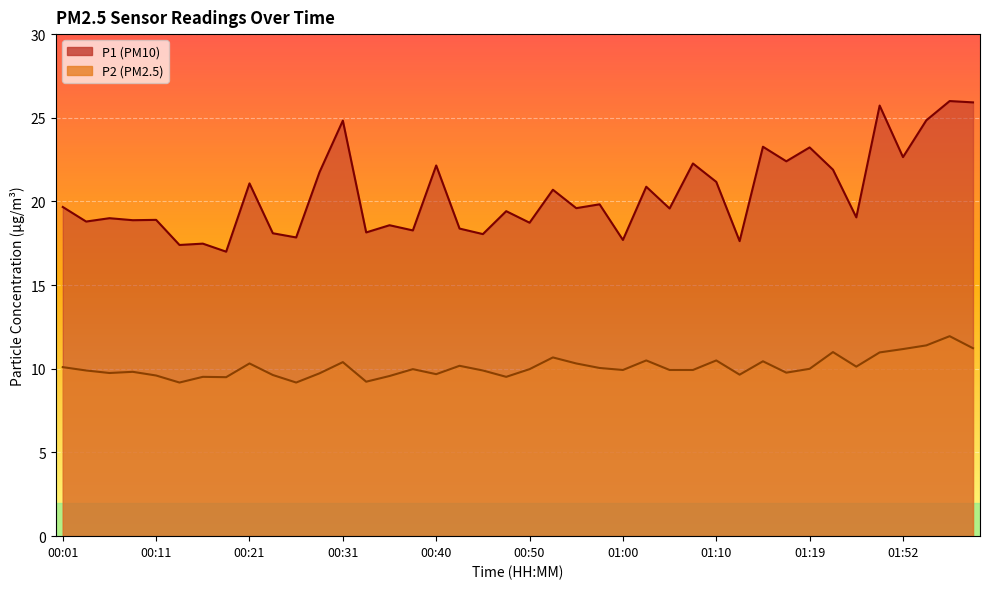

At which category does P1 reach its first local valley?

00:04